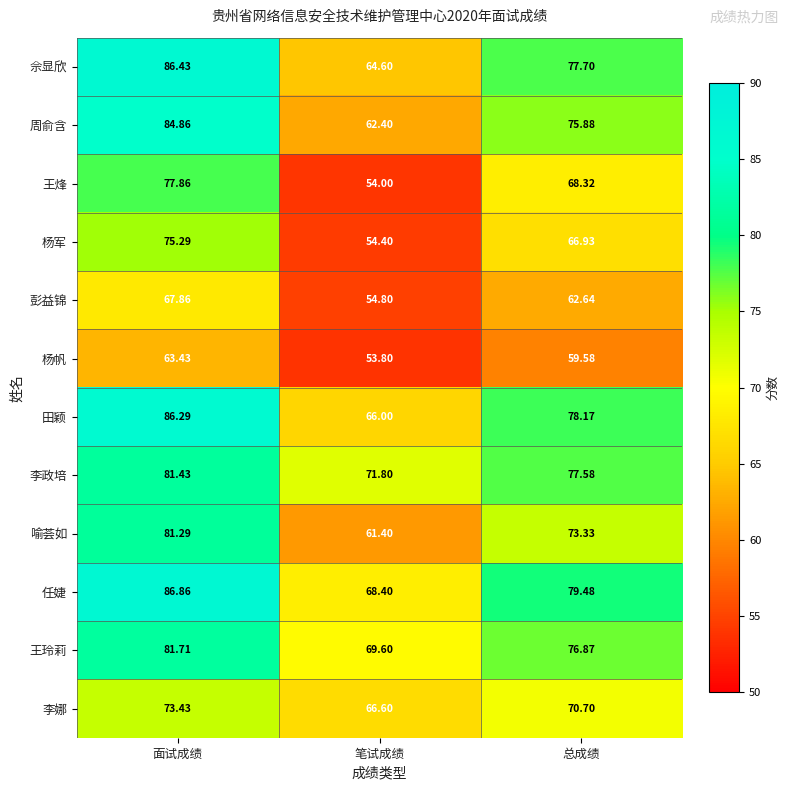

Which category has the highest value in the 杨军 series?

面试成绩